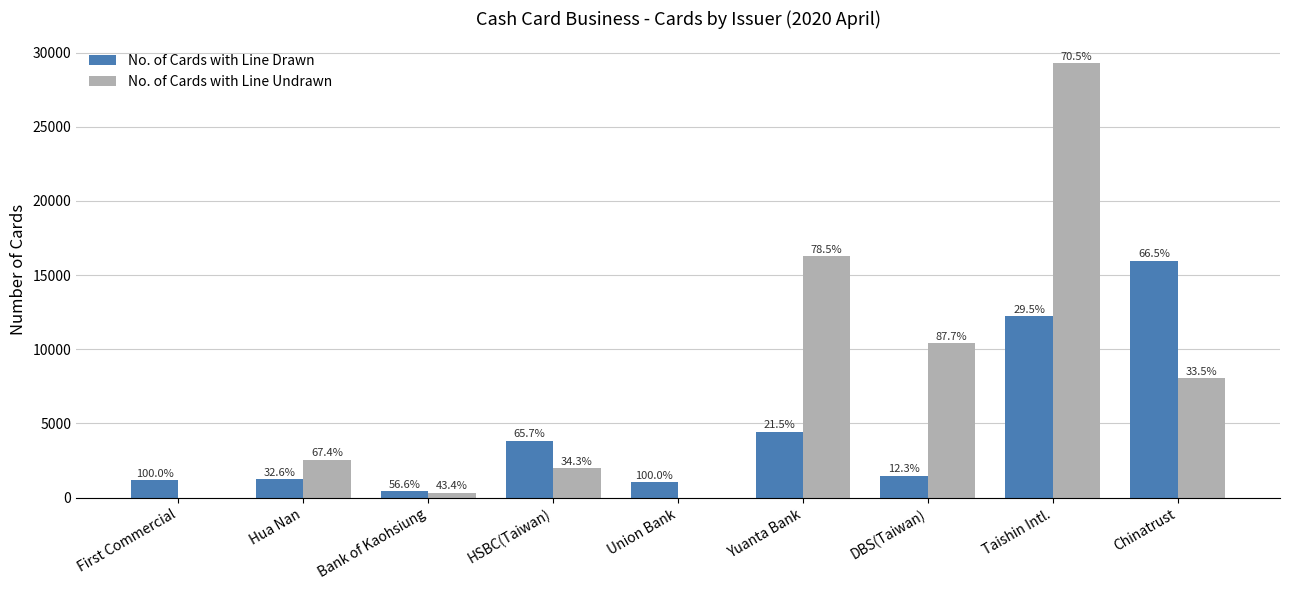

At which label does No. of Cards with Line Drawn first exceed 1467?

HSBC(Taiwan)